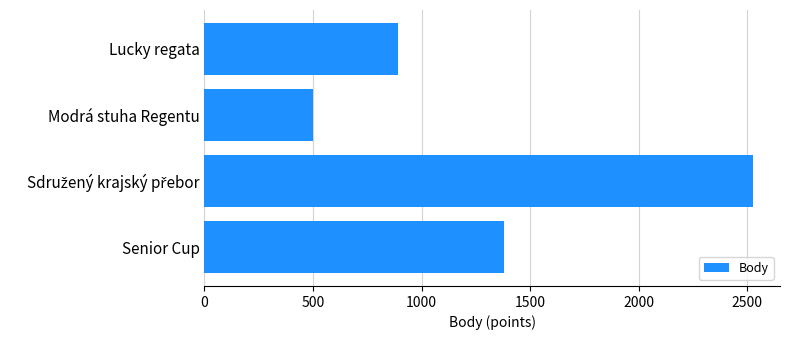

What is the approximate value at Lucky regata, to the nearest 100?

900